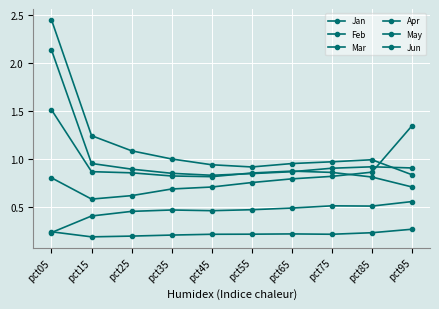

Is it true that May equals 0.5 at pct35?

True